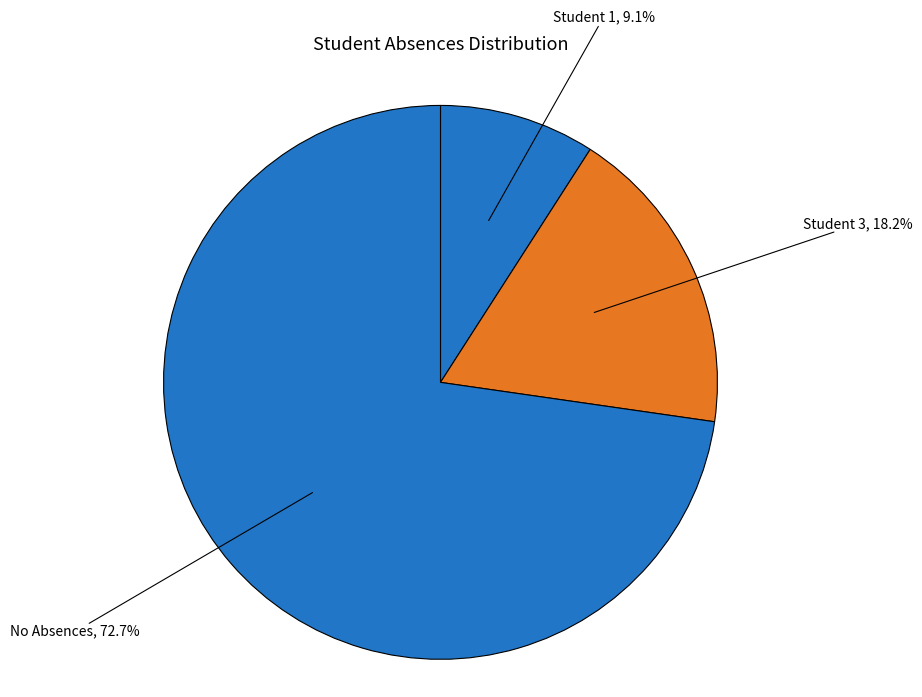

Do Student 1, 9.1% and Student 3, 18.2% together represent more than half of the pie?

No